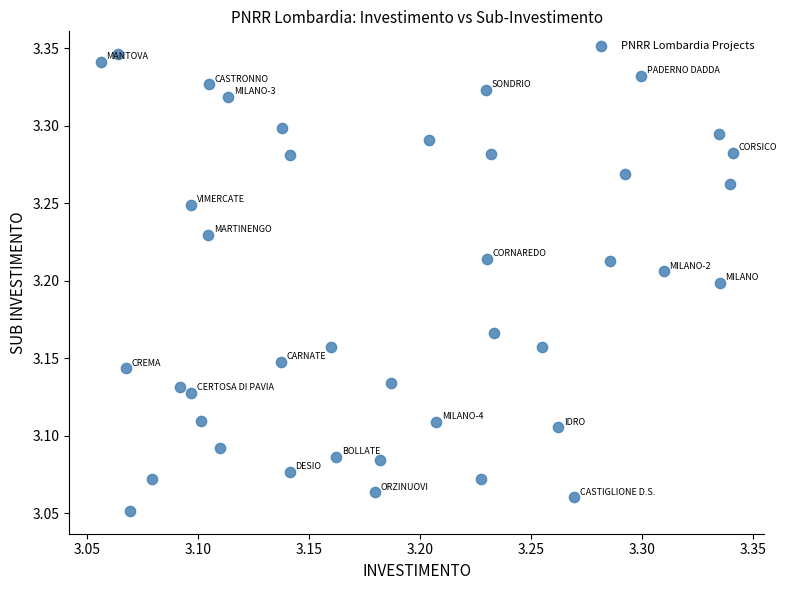

What is the range of X values (max minus min)?

0.3